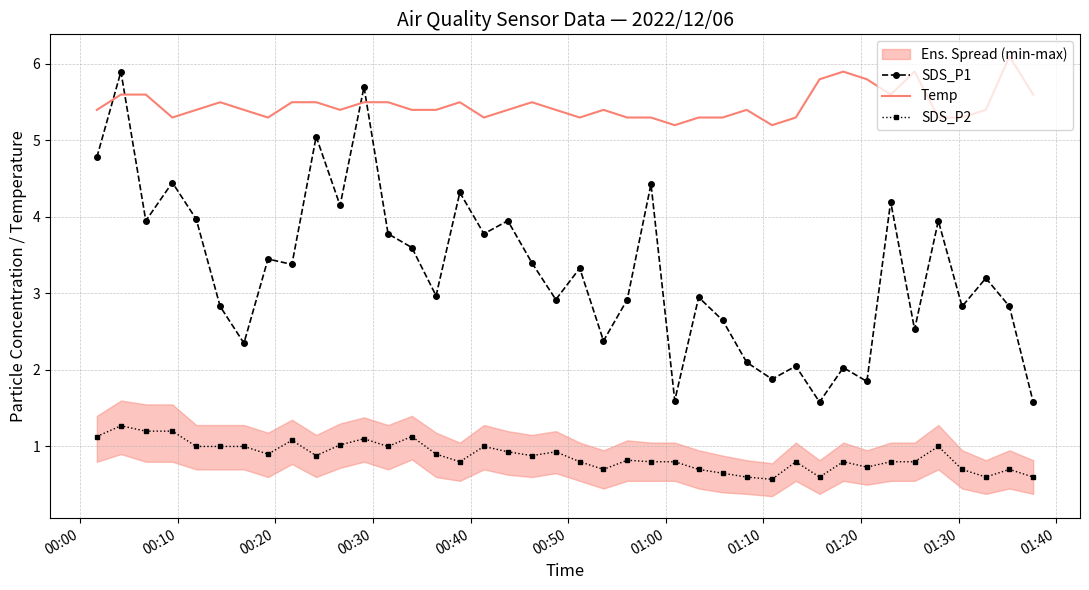

What is the minimum value for SDS_P2?

0.6